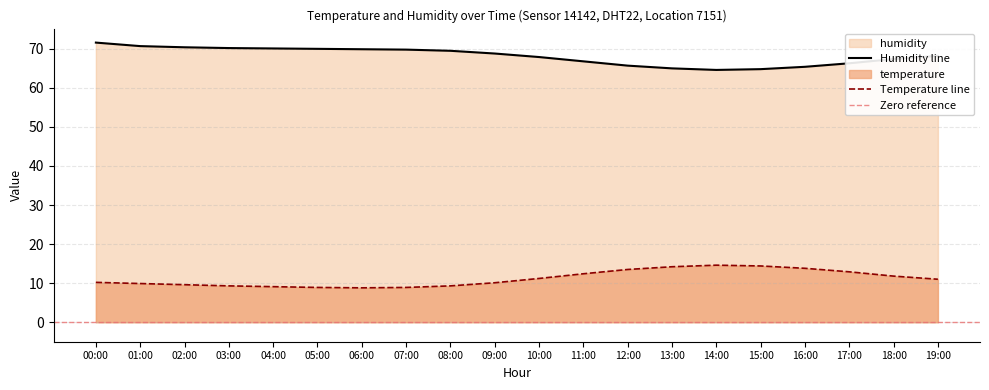

At which label does temperature reach its peak?

14:00